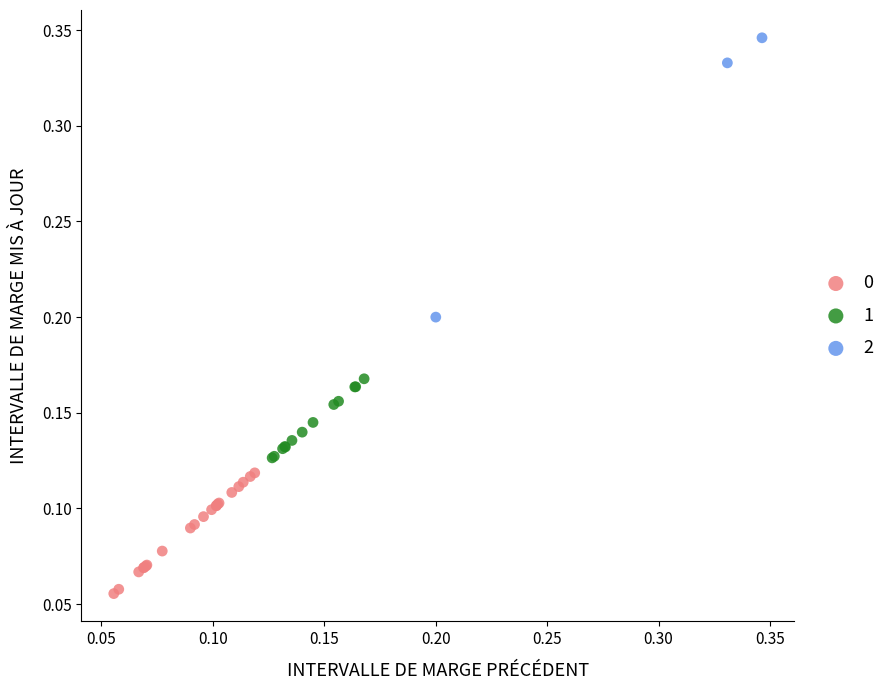

Which series has the widest spread of Y values?

2